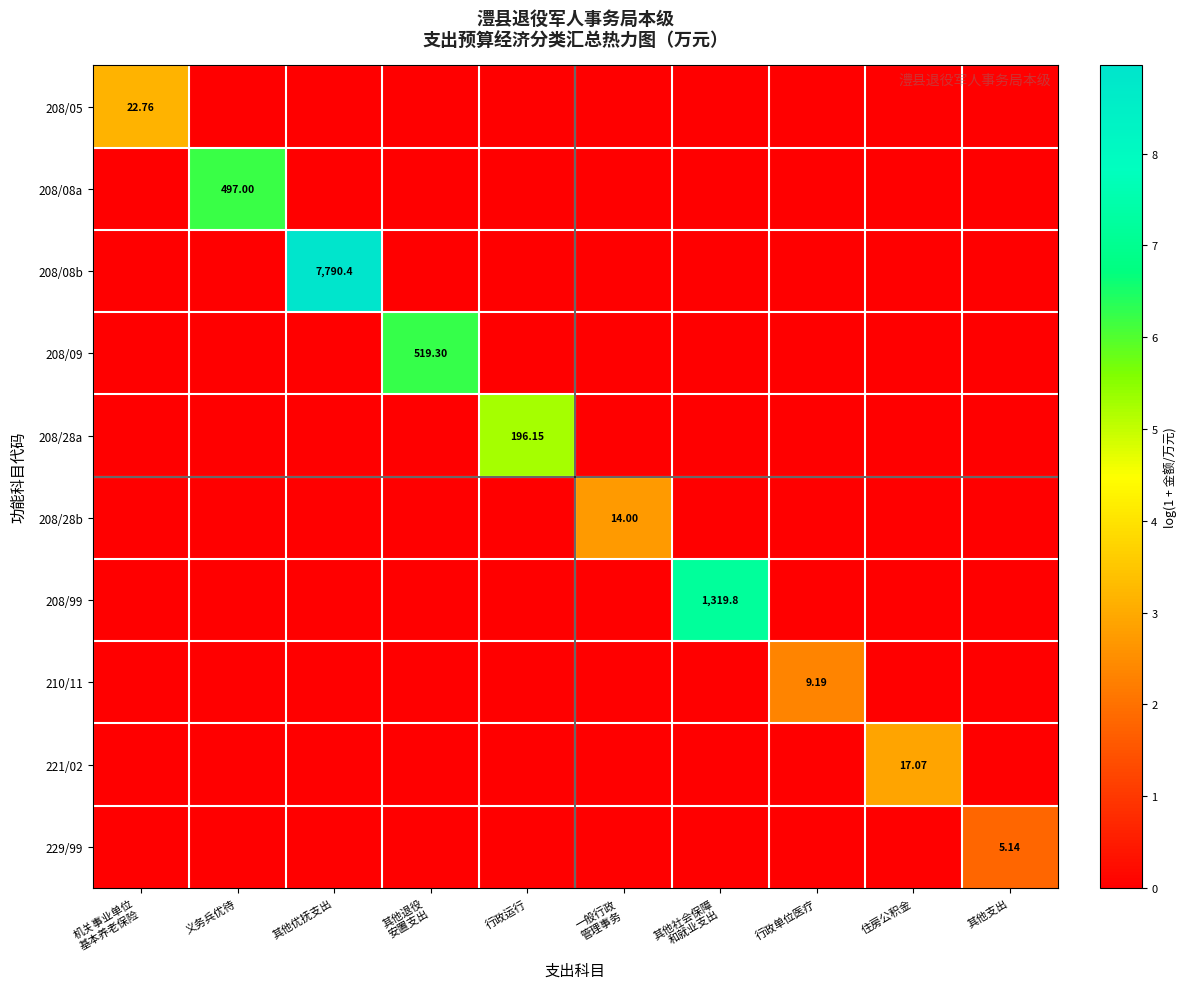

Between 机关事业单位 基本养老保险 and 一般行政 管理事务, which series saw the biggest shift?

208/05